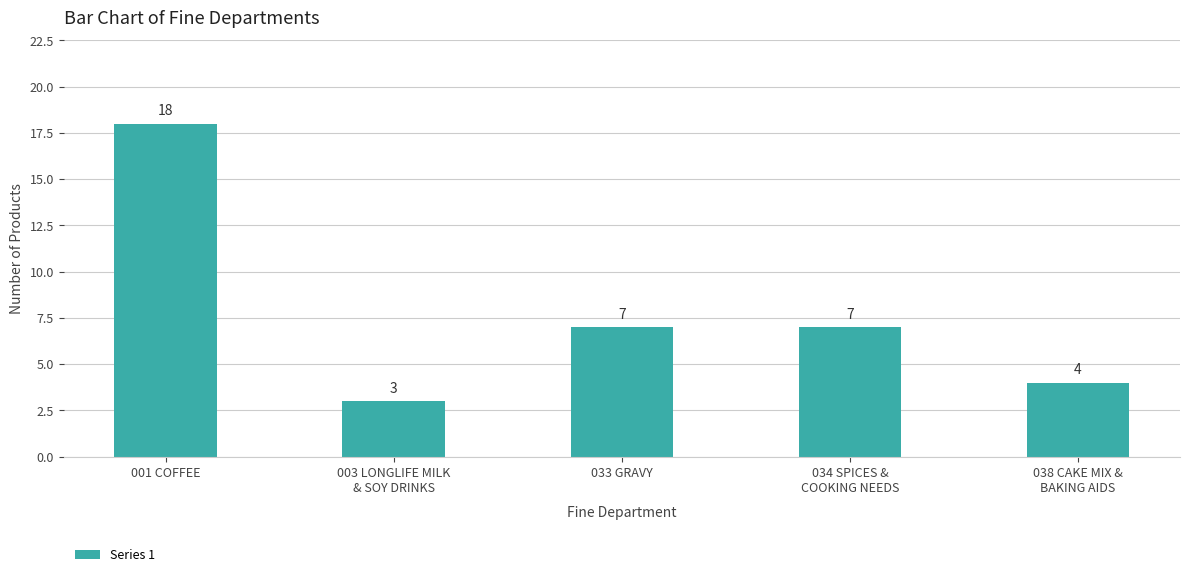

Are the bars grouped side by side (vs. stacked)?

No